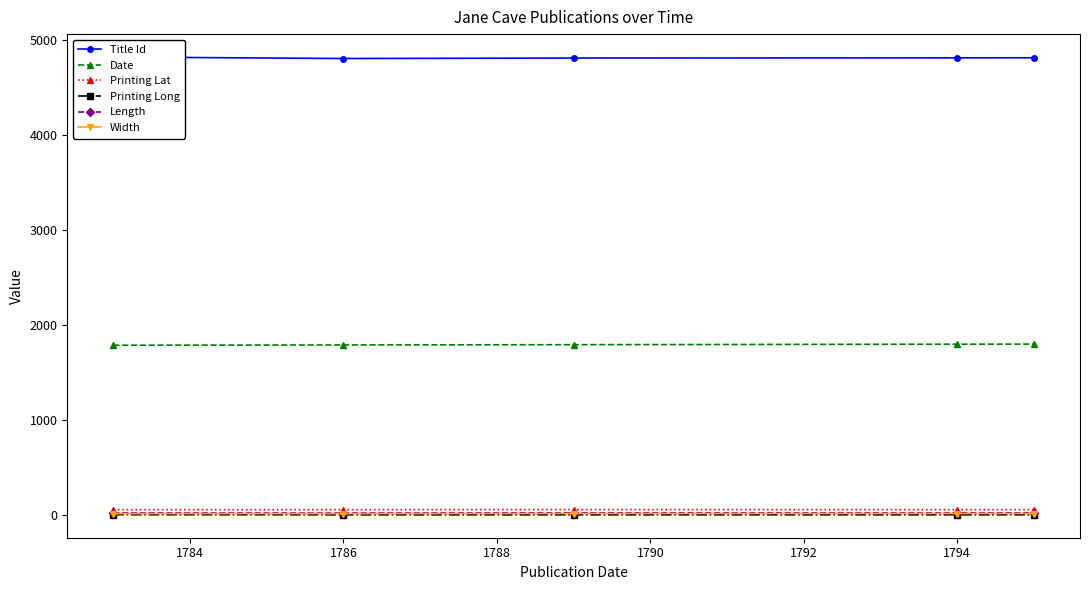

True or false: Date has a value of 1794.0 at 1794.

True